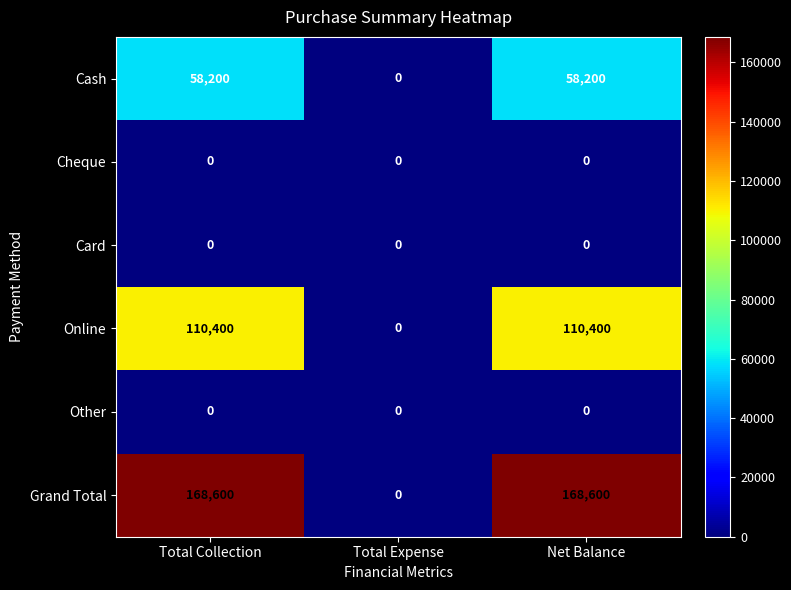

Is it true that Cheque equals 0 at Total Collection?

True